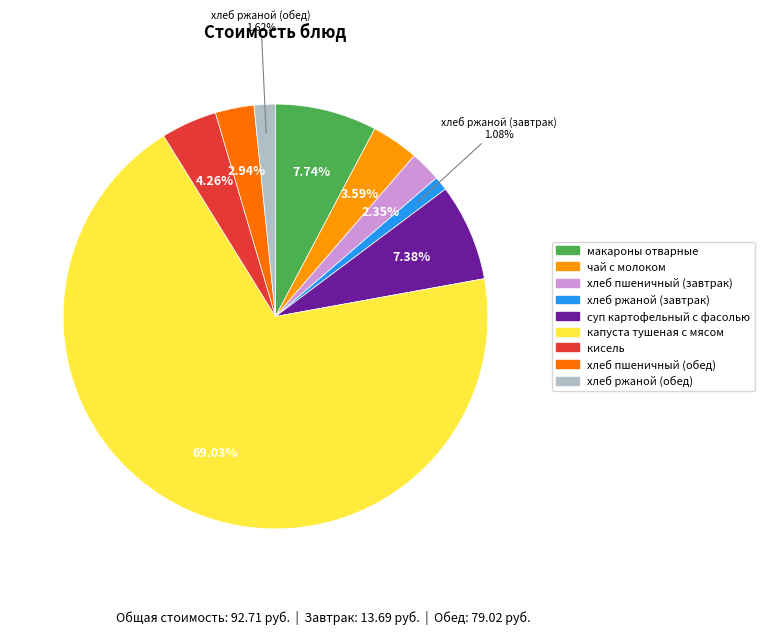

To the nearest percent, what percentage of the pie is хлеб пшеничный (обед)?

3%